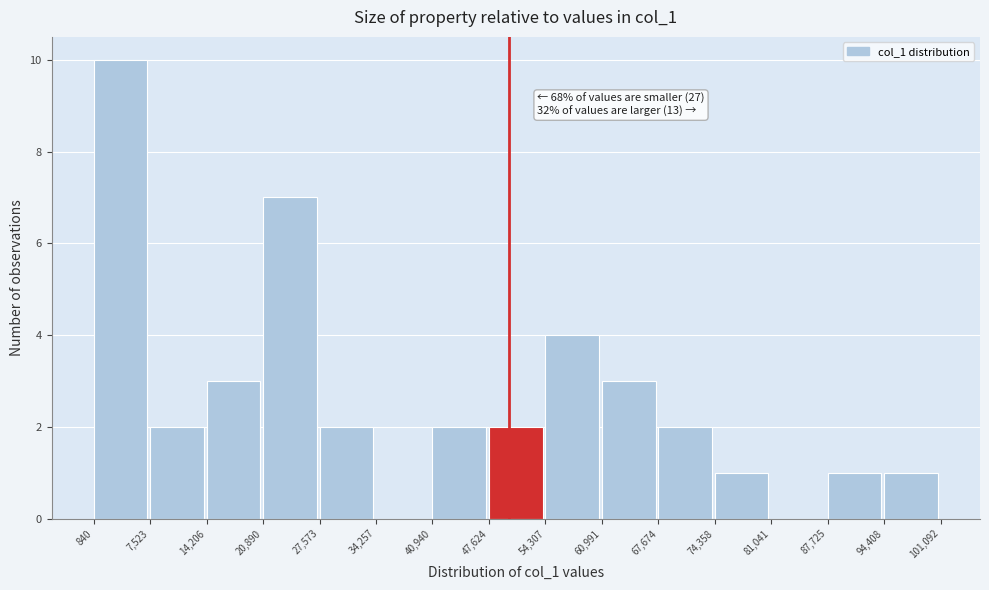

Which range on the x-axis has the tallest bar?

840 to 7,523